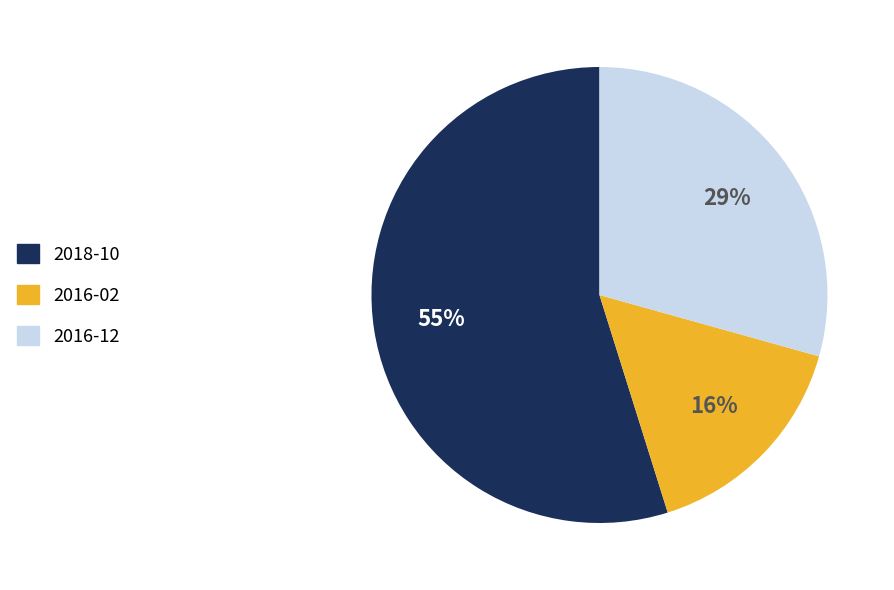

True or false: 2016-12 accounts for 40% of the total.

False